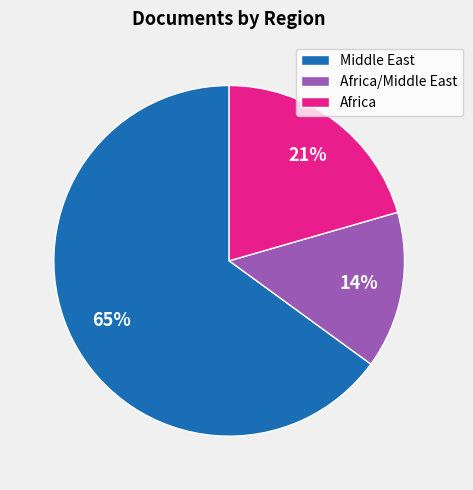

Which category has the biggest portion of the pie?

Middle East